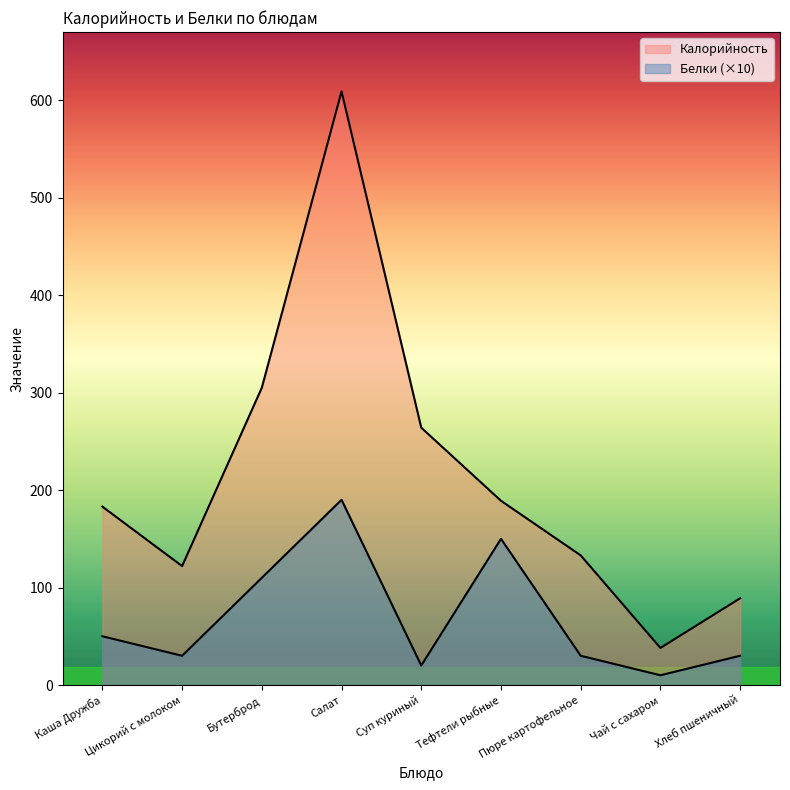

What is the greatest value displayed?

609